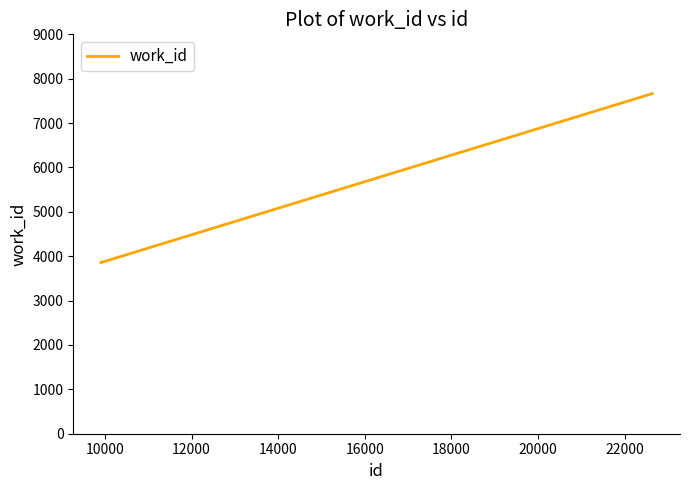

What is the difference between the second highest and minimum values?

3808